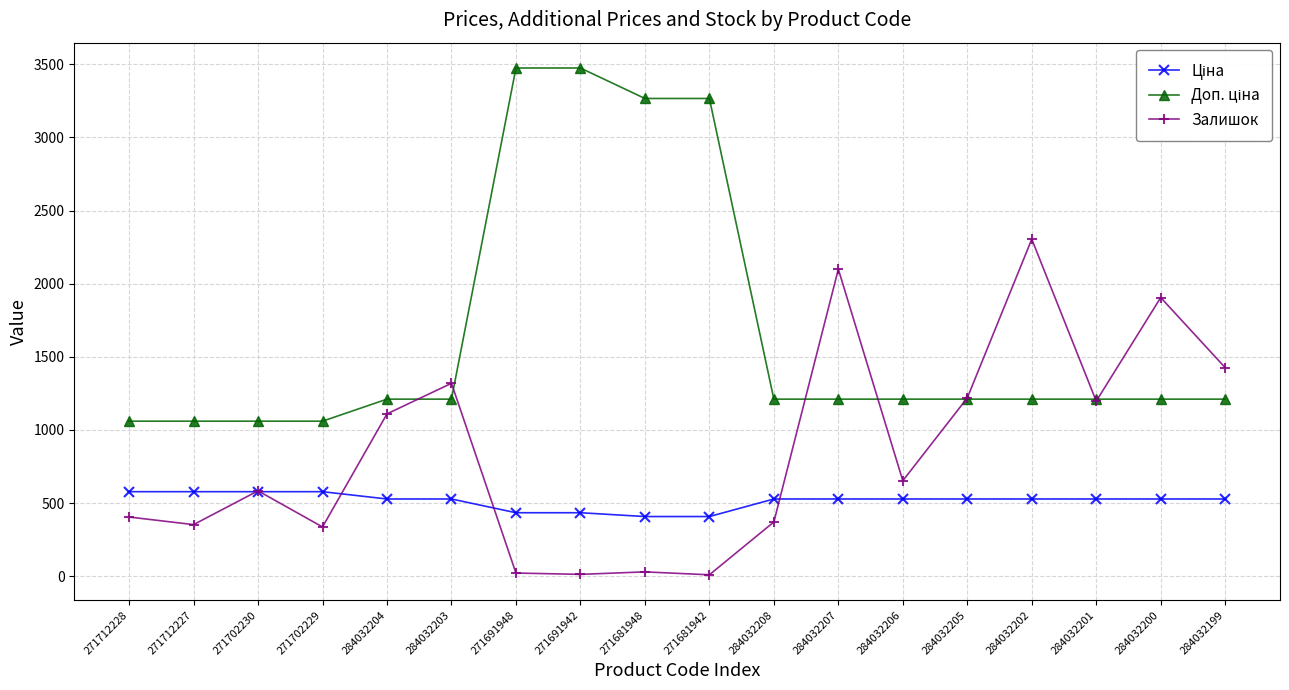

How many data points in Залишок are less than 653?

9